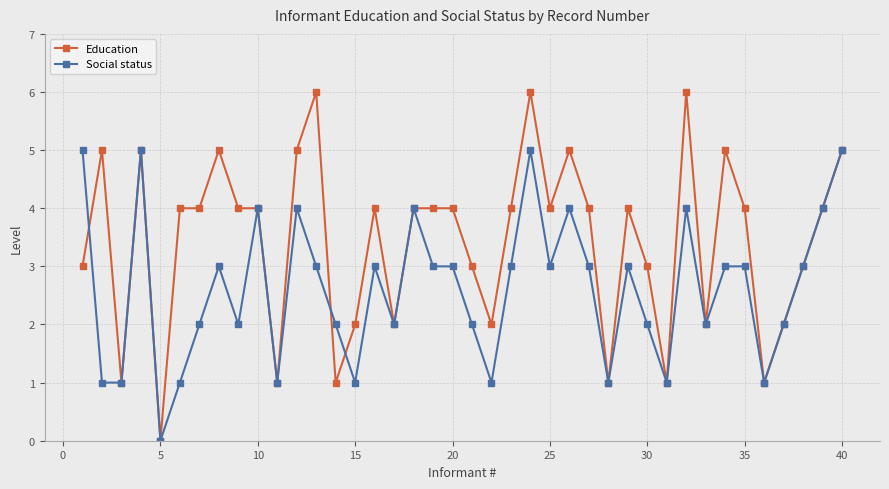

Rank the series by their average value, from lowest to highest.

Social status, Education